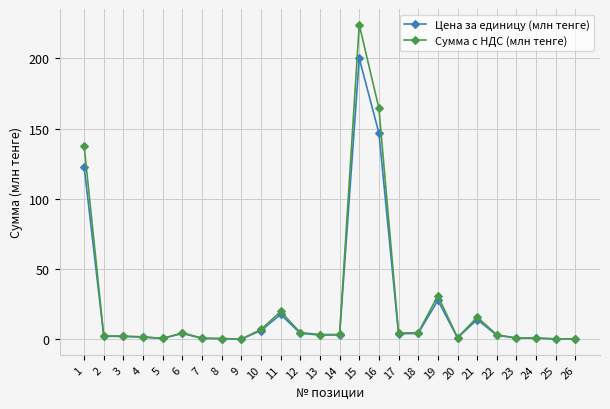

At which category is the sum across all series the highest?

15